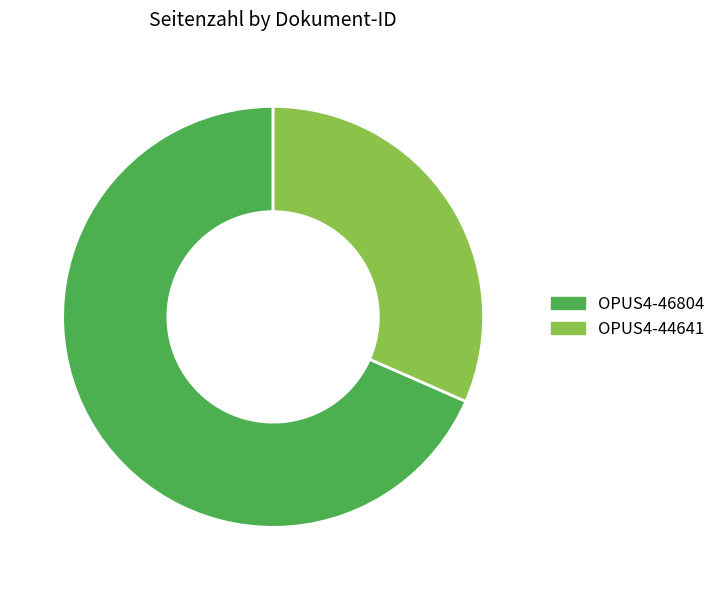

Count the number of slices in the pie.

2